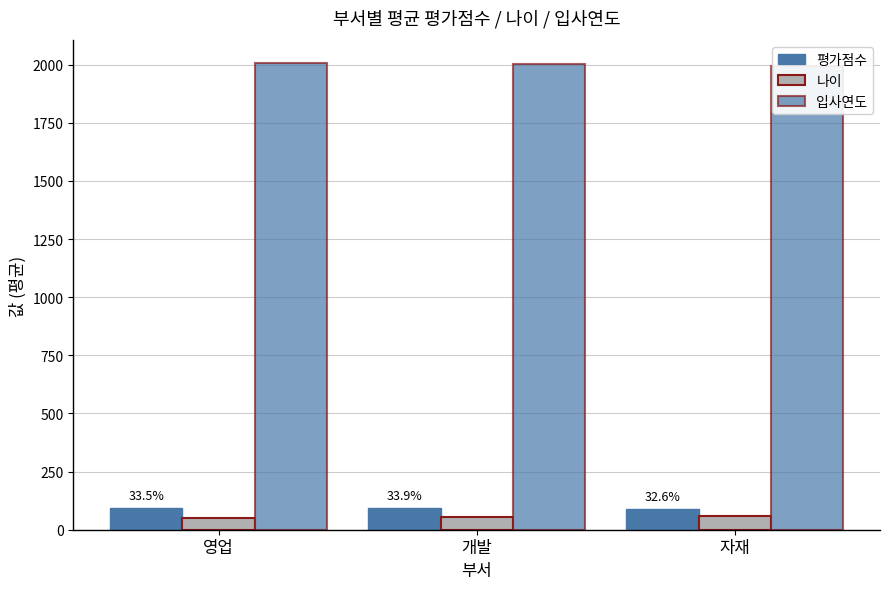

Which series has the largest range (max minus min)?

나이